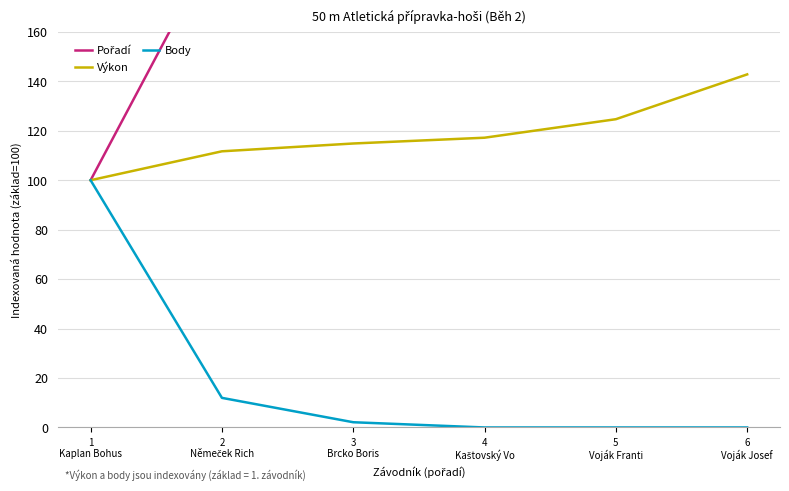

Reading left to right, extract all data points from this chart.

Pořadí: 100.0	200.0	300.0	400.0	500.0	600.0
Výkon: 100.0	111.7	114.9	117.2	124.7	142.8
Body: 100.0	12.0	2.1	0.0	0.0	0.0